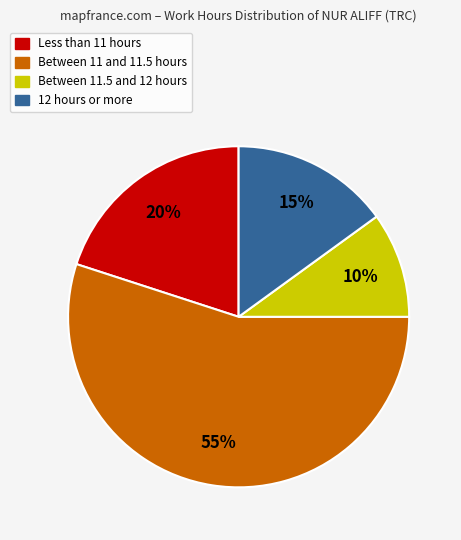

Does any single category account for the majority?

Yes